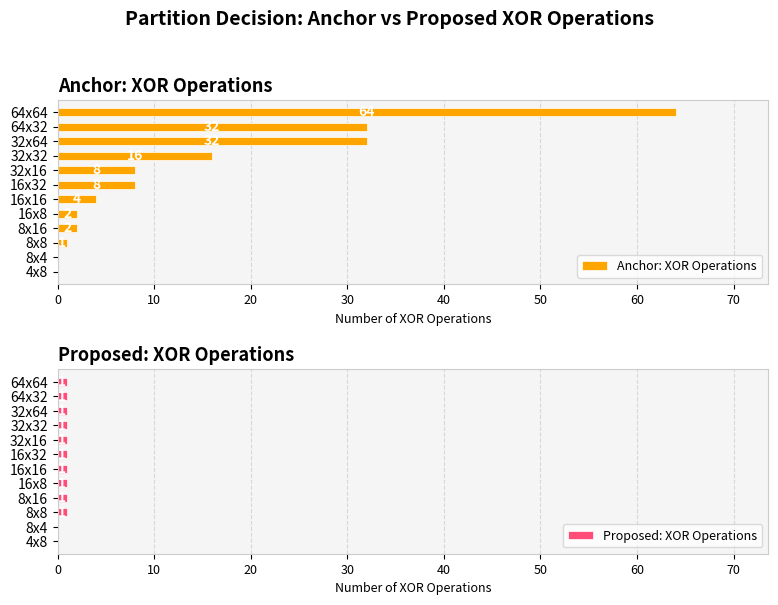

What is the sum of all Anchor: XOR Operations values?

169